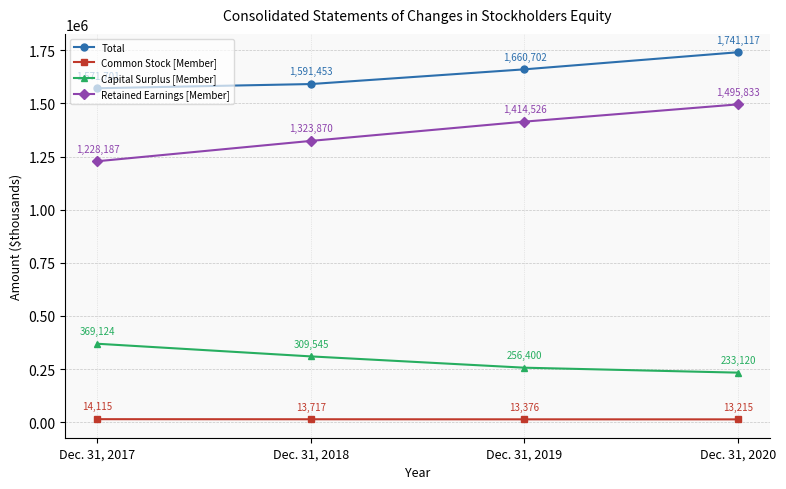

Is this an area chart (filled region under the line)?

No